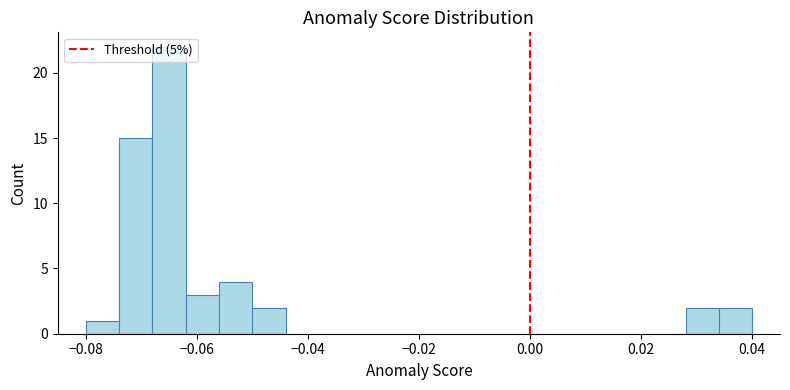

Around what value on the x-axis is the tallest bar? Give the approximate position of its centre, as read against the axis.

-0.064